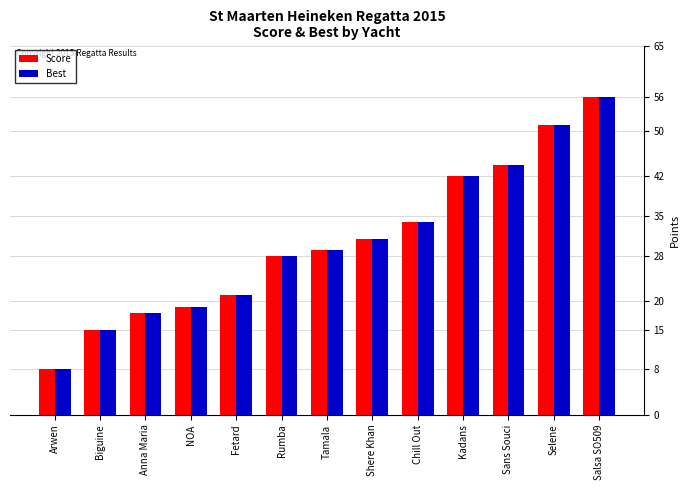

What is the value of the Score bar at the 8th from the left?

31